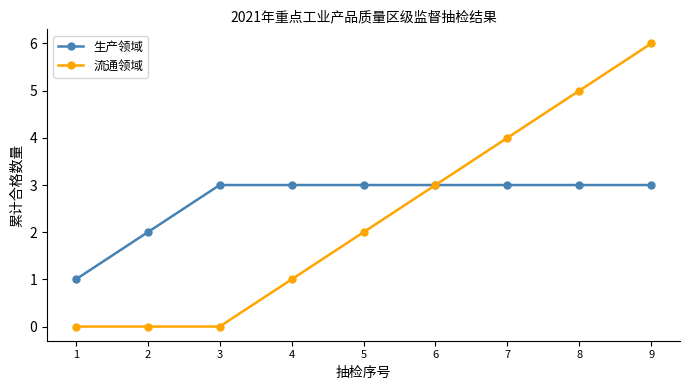

Which series has the largest total across all categories?

生产领域